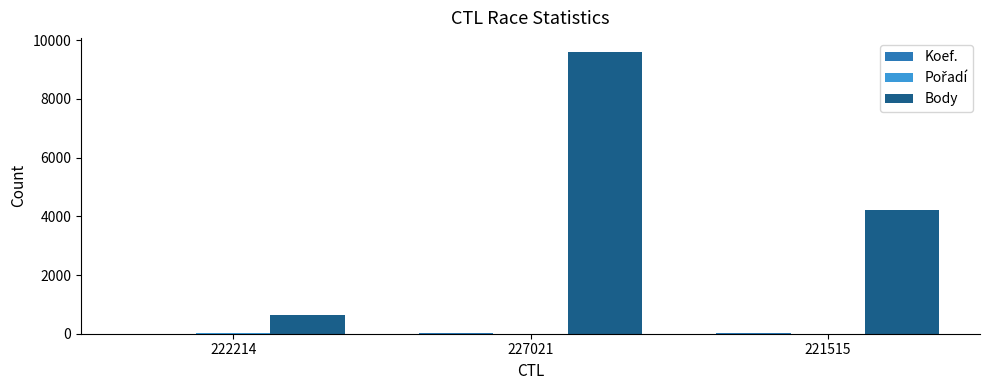

True or false: Body has a value of 9600 at 227021.

True